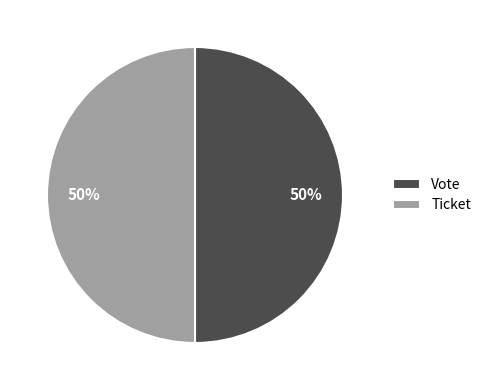

How many segments does this pie chart have?

2